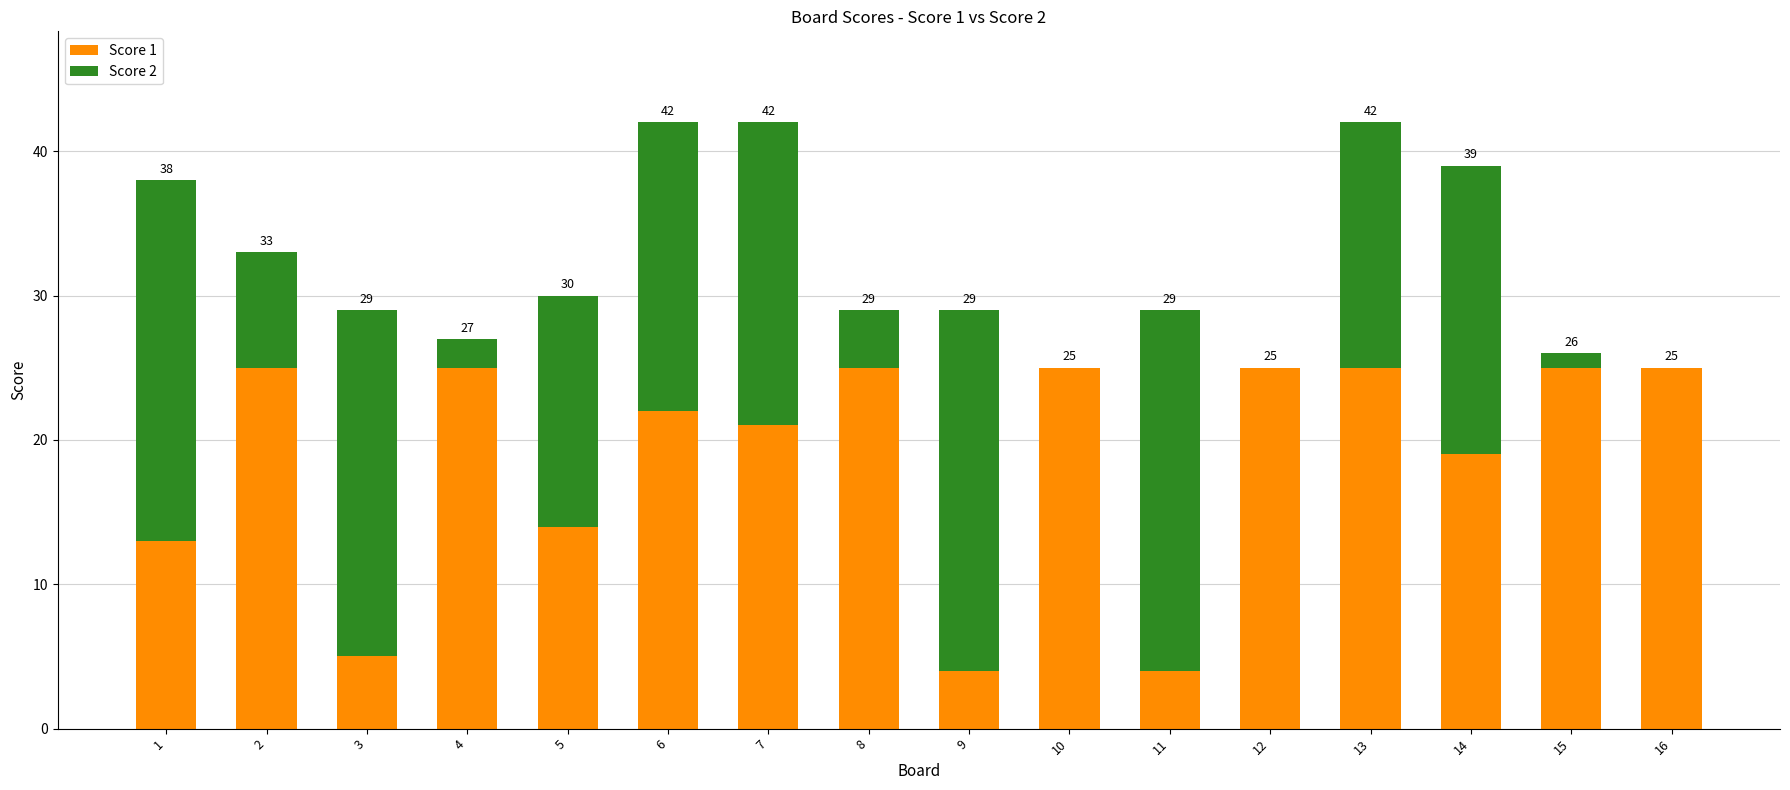

What are all the series names shown in the legend?

Score 1, Score 2